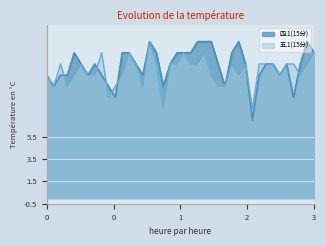

What is the total value across all series at 3?

26